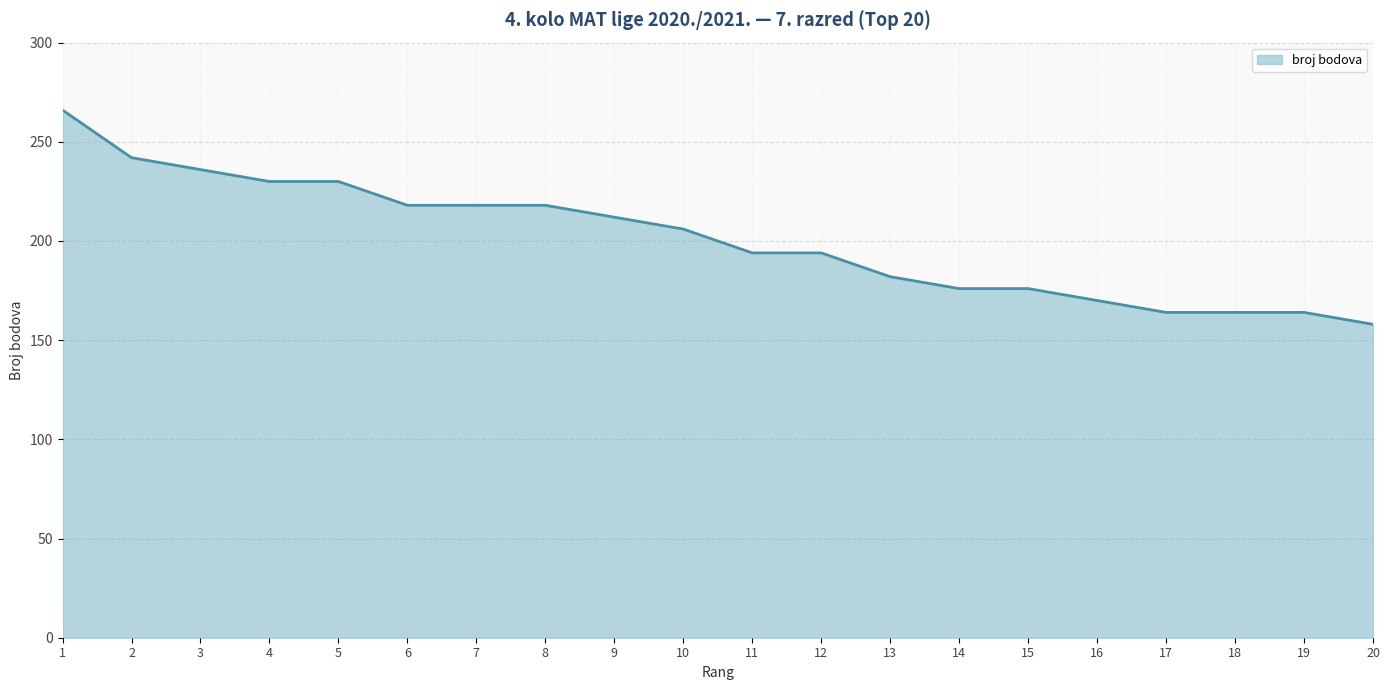

How many series are shown in this chart?

1